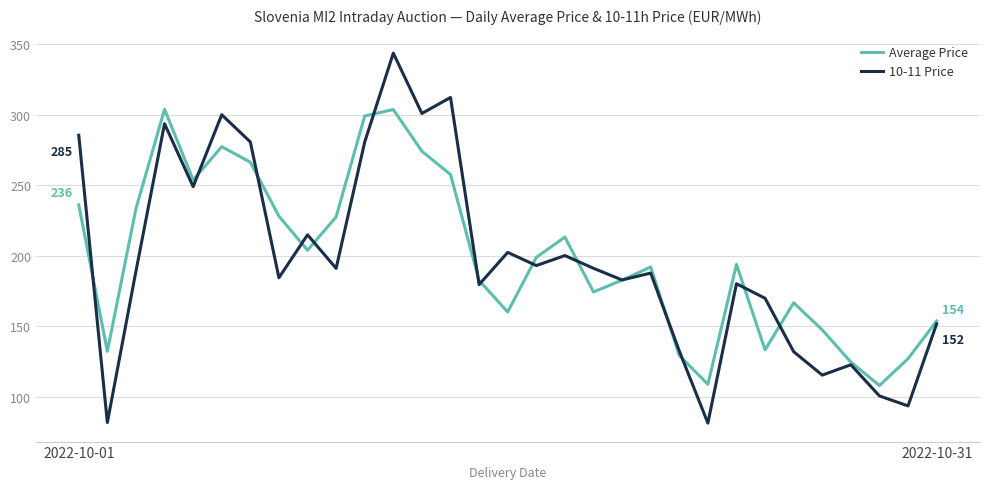

What is the highest value of the 10-11 Price series?

343.7